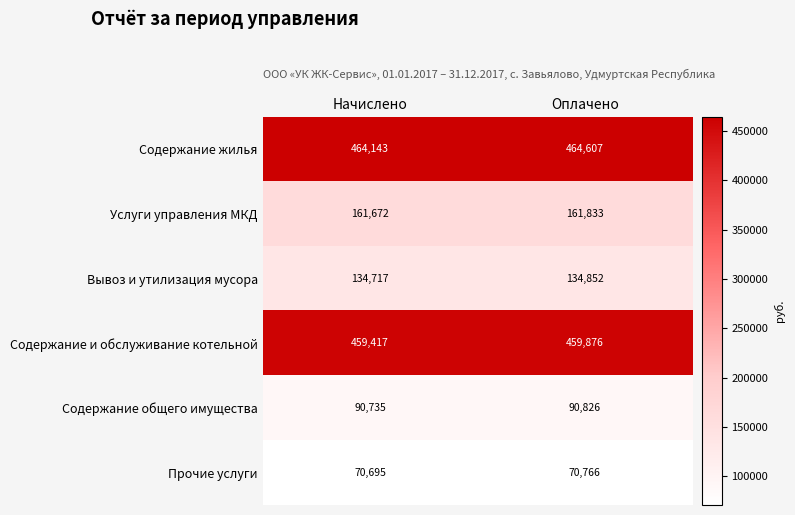

Between Начислено and Оплачено, which series saw the biggest shift?

Содержание жилья